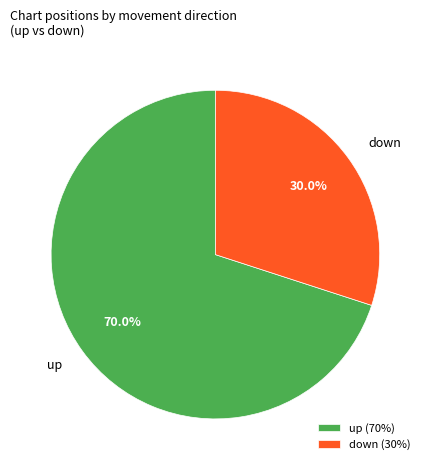

Which category accounts for the majority?

up